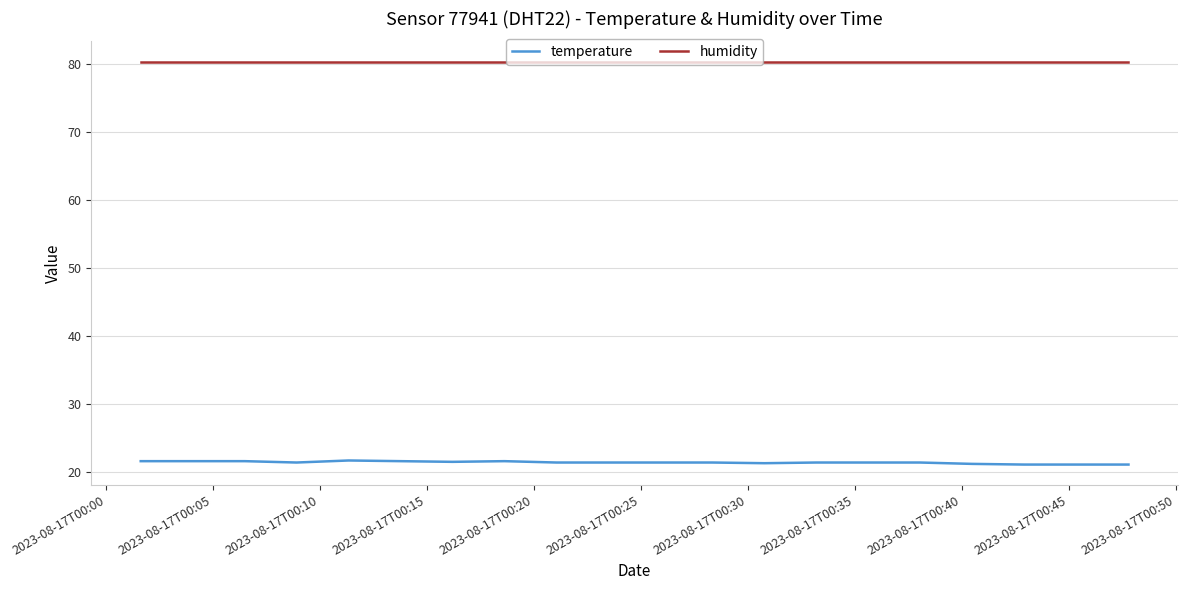

Which series has the largest total across all categories?

humidity